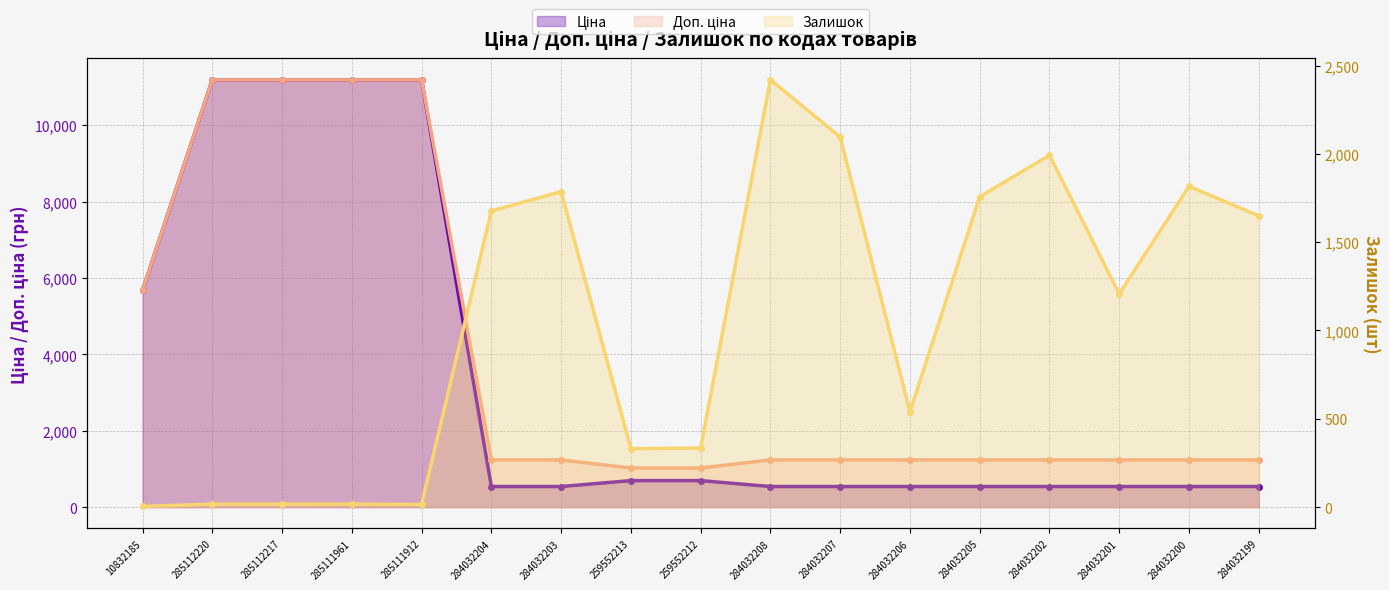

What is the average value of the Залишок series?

1039.6